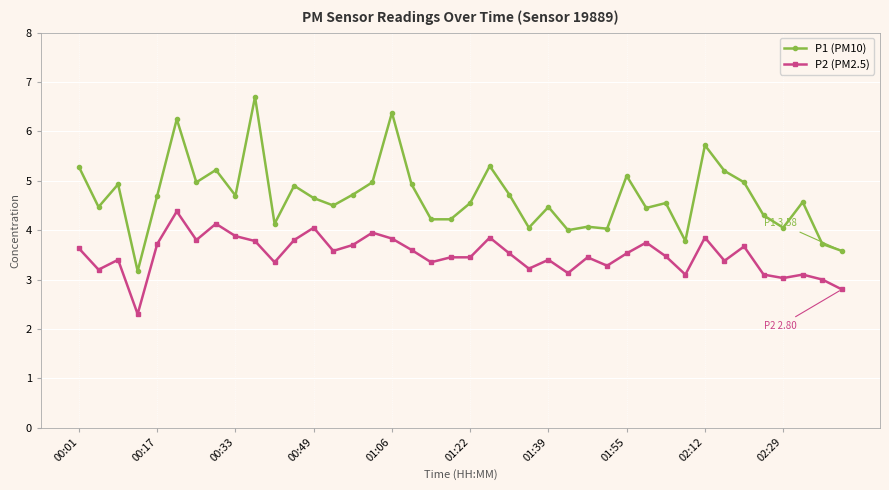

Rank the series by their average value, from highest to lowest.

P1 (PM10), P2 (PM2.5)